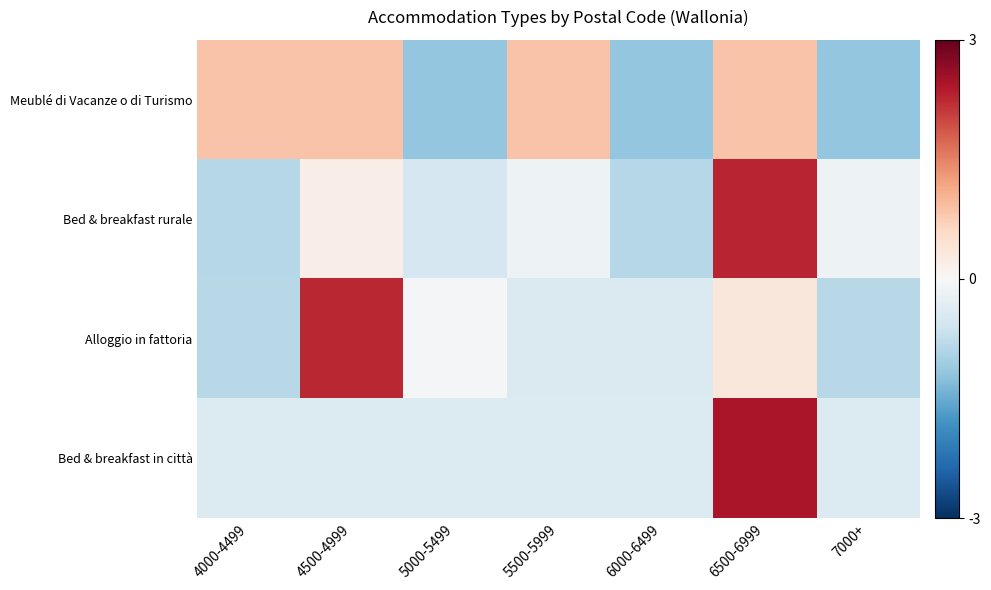

What is the greatest value displayed?

2.4